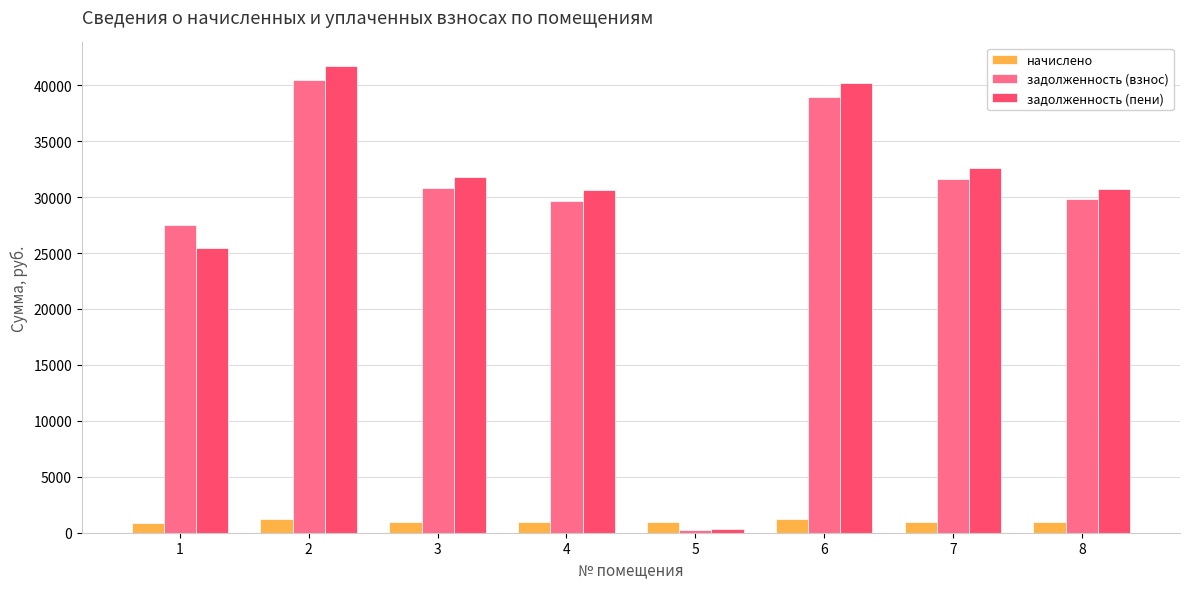

True or false: задолженность (взнос) has a value of 9373.4 at 7.

False